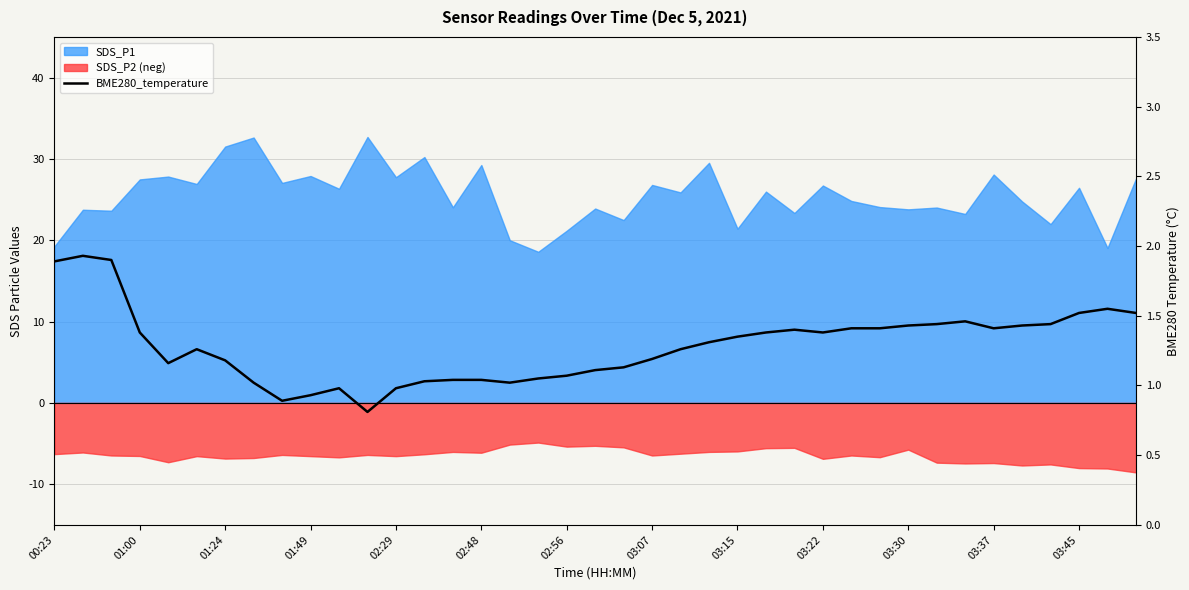

What position from the right is 26?

13